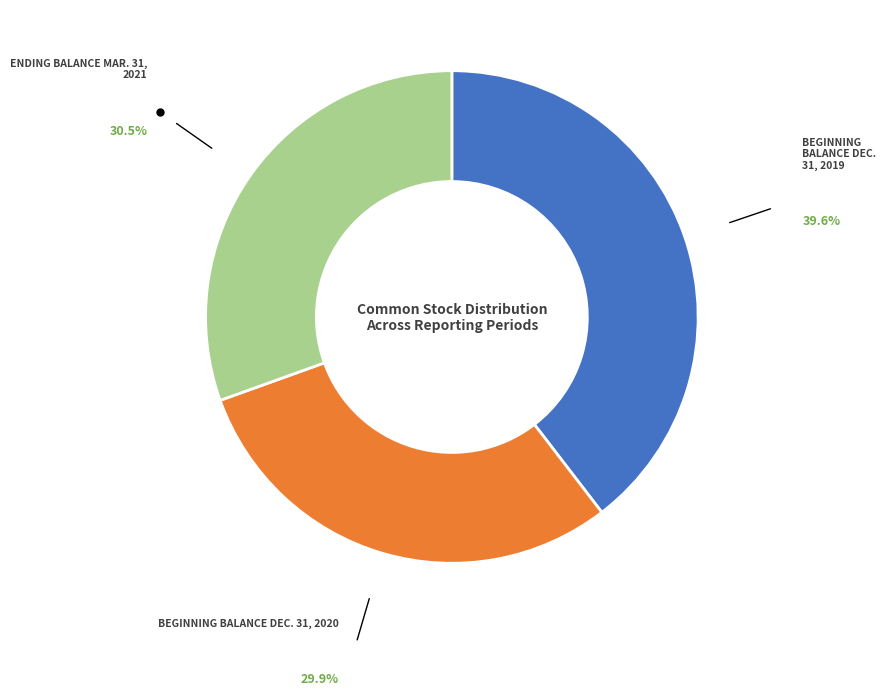

Is there a majority slice in this chart?

No